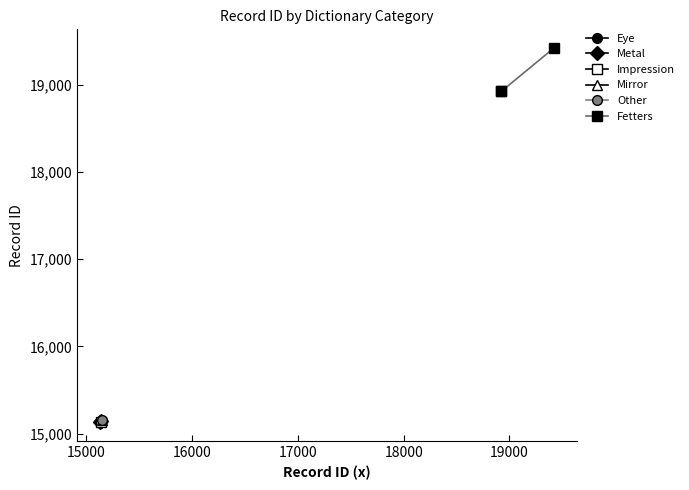

What is the value of the Fetters point at the 3rd from the left?

19420